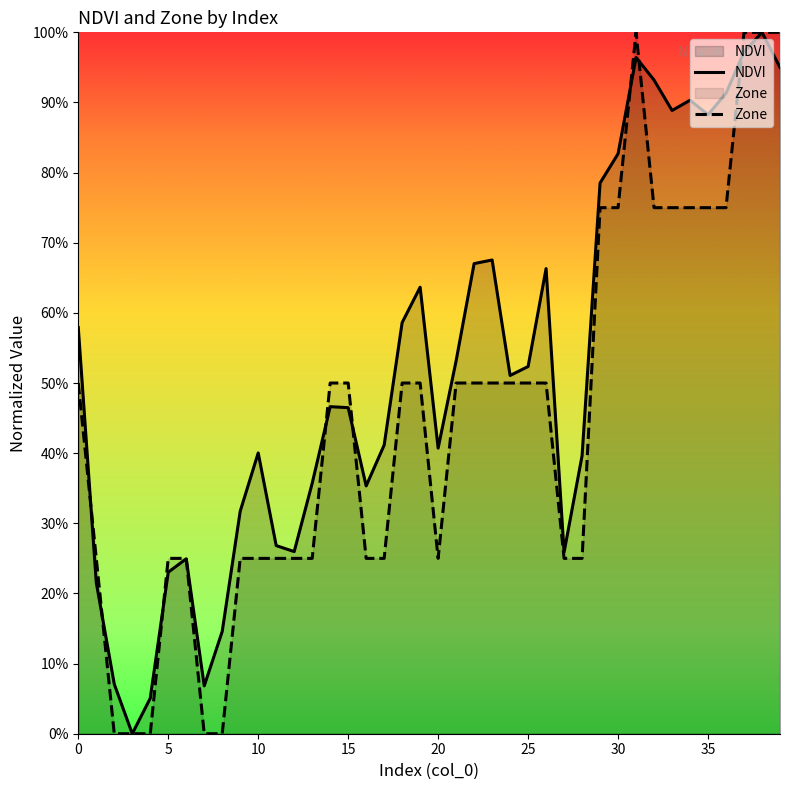

After their last crossing, which series has the higher values: NDVI or Zone?

Zone